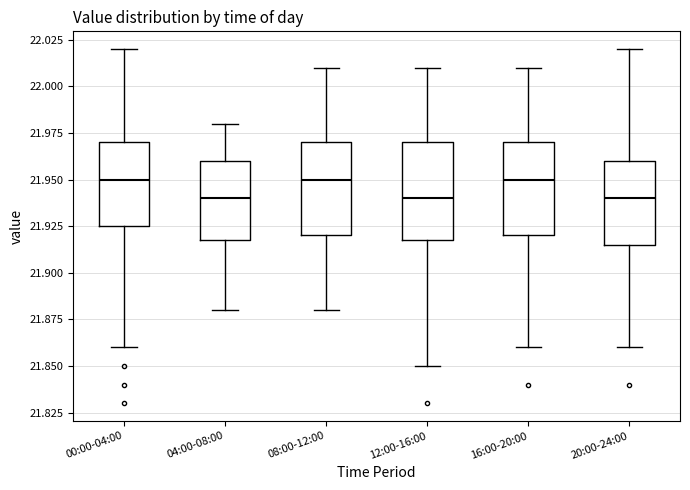

Reading left to right, read every box against the y-axis: the position of its median line, the range the box covers, and the ends of its whiskers. The values are not printed on the chart, so give them approximately, as read against the axis.

00:00-04:00: median 21.950, box 21.925 to 21.970, whiskers 21.860 to 22.020
04:00-08:00: median 21.940, box 21.920 to 21.960, whiskers 21.880 to 21.980
08:00-12:00: median 21.950, box 21.920 to 21.970, whiskers 21.880 to 22.010
12:00-16:00: median 21.940, box 21.920 to 21.970, whiskers 21.850 to 22.010
16:00-20:00: median 21.950, box 21.920 to 21.970, whiskers 21.860 to 22.010
20:00-24:00: median 21.940, box 21.915 to 21.960, whiskers 21.860 to 22.020